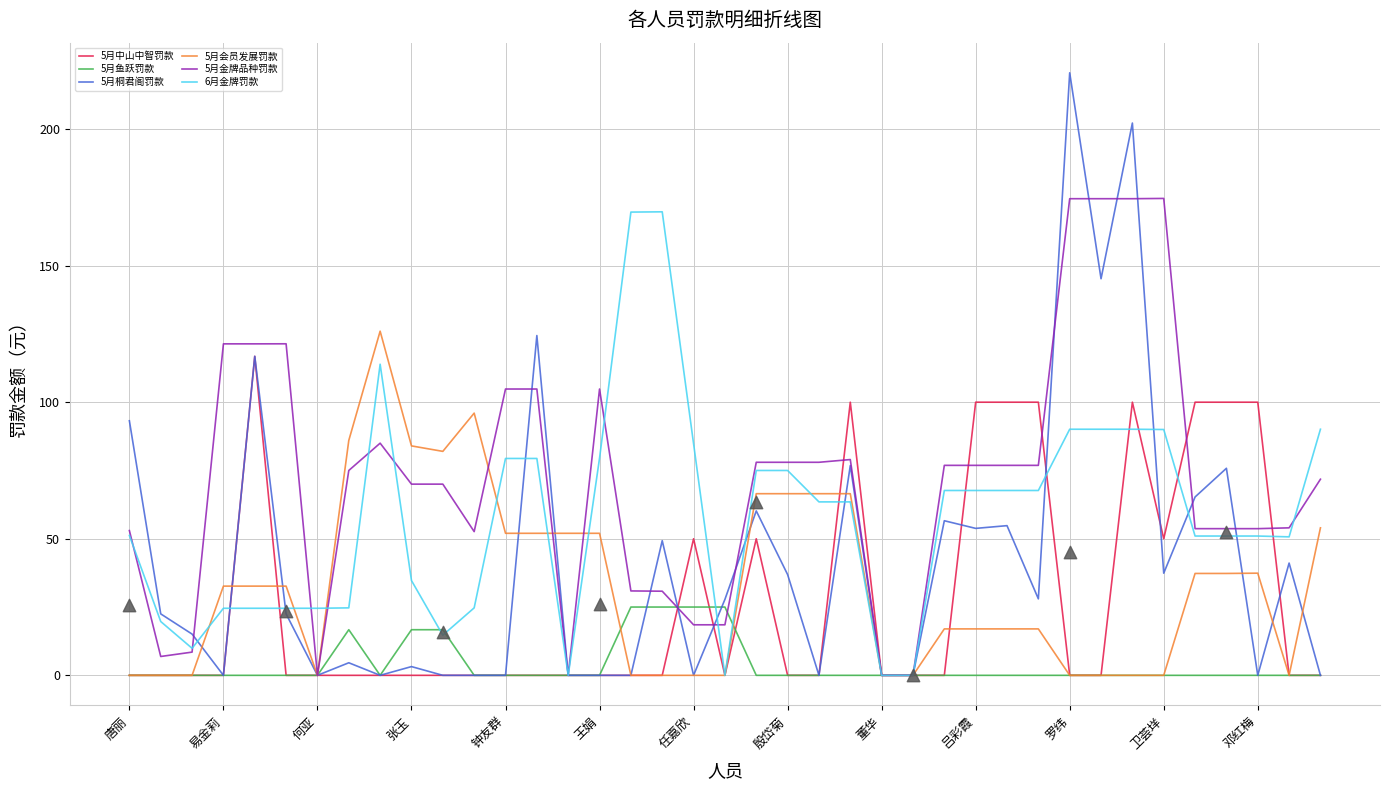

What is the maximum value for 5月会员发展罚款?

126.0